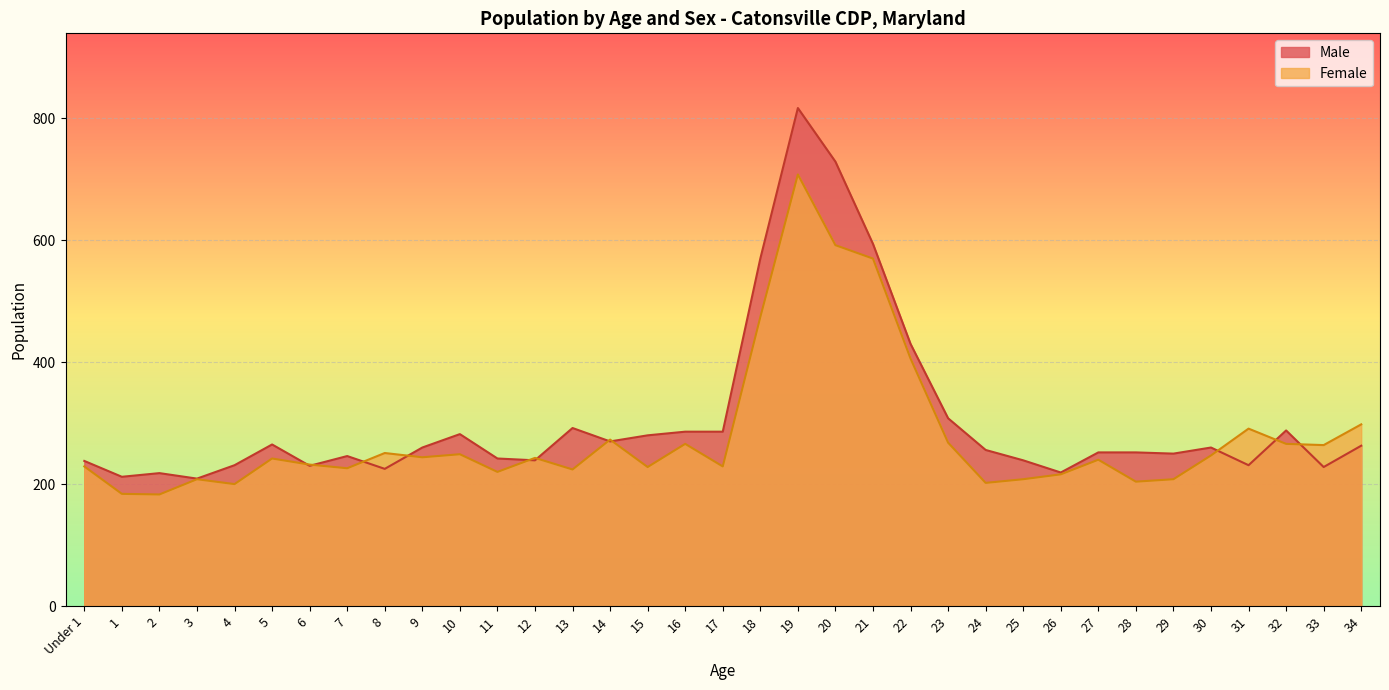

How many lines are shown in the chart?

2